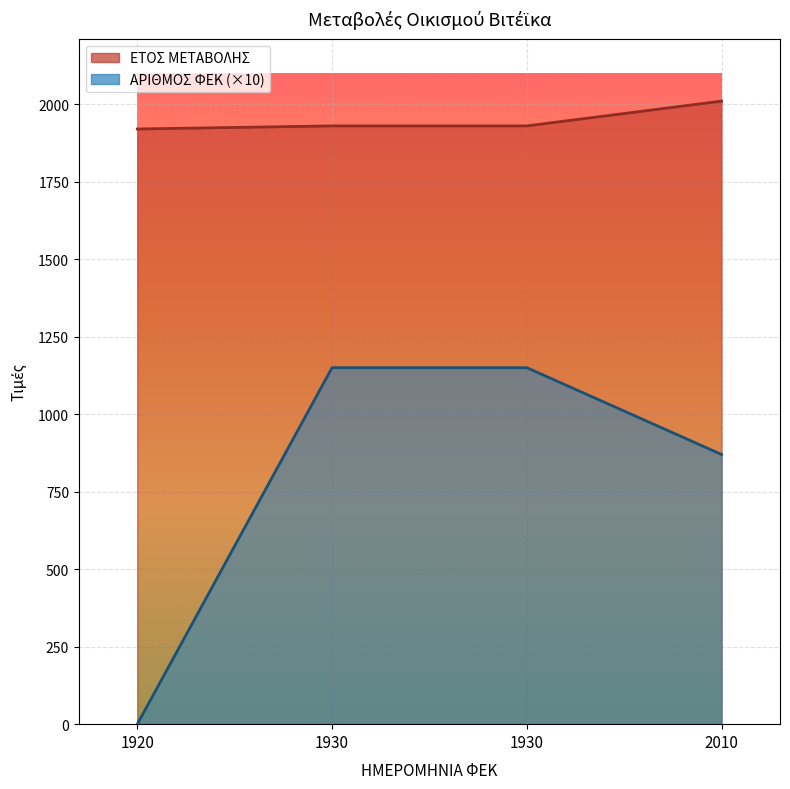

At how many categories does at least one series exceed 103?

4